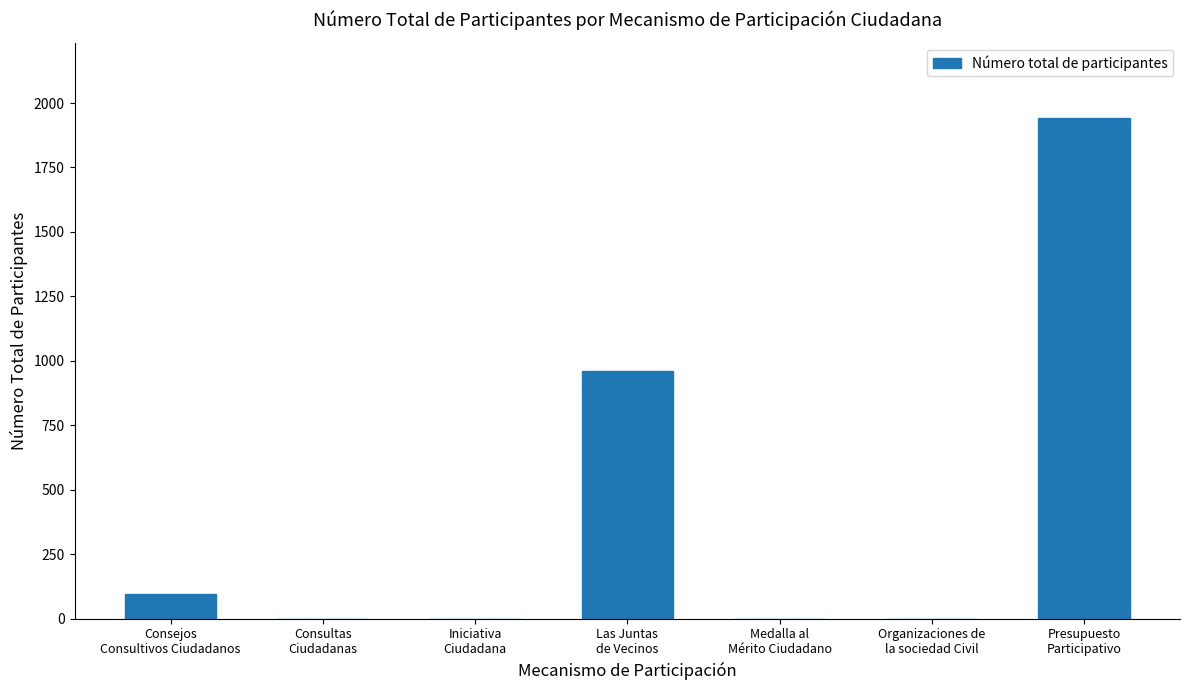

What is the sum of all values?

2997